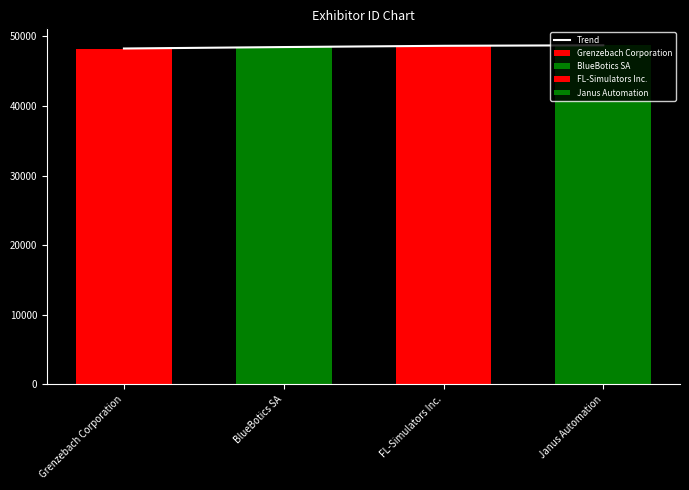

What is the change in value from Grenzebach Corporation to BlueBotics SA?

+209